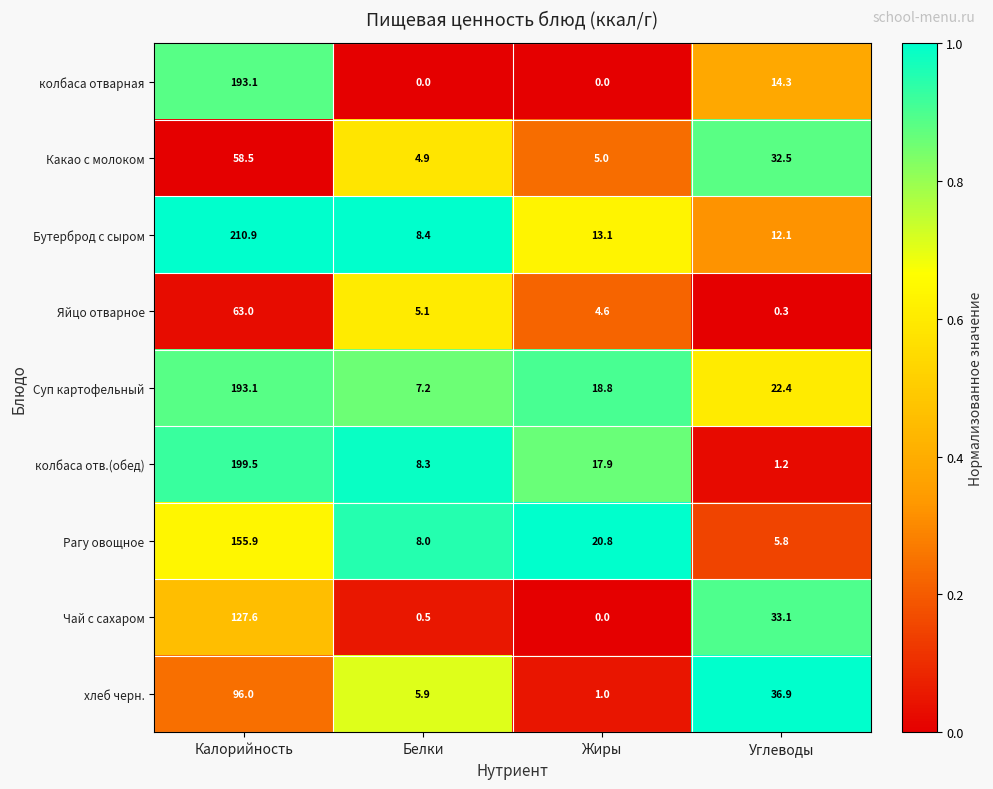

The value of колбаса отв.(обед) at Углеводы is 1.9. True or false?

False